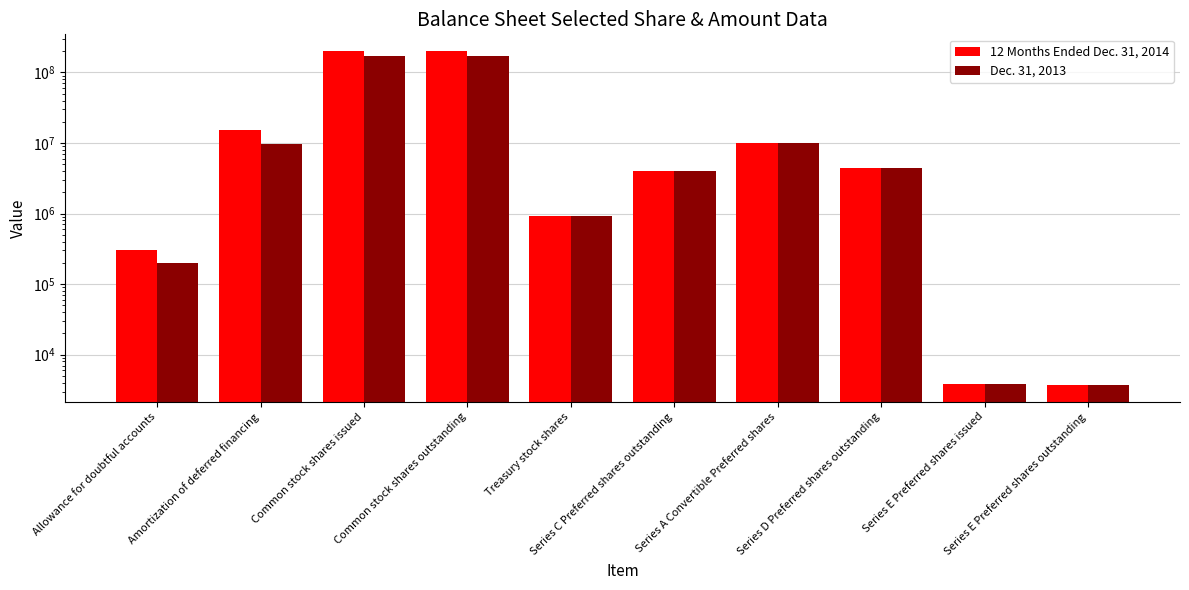

Where is Dec. 31, 2013 nearest to the value 86206372?

Series A Convertible Preferred shares